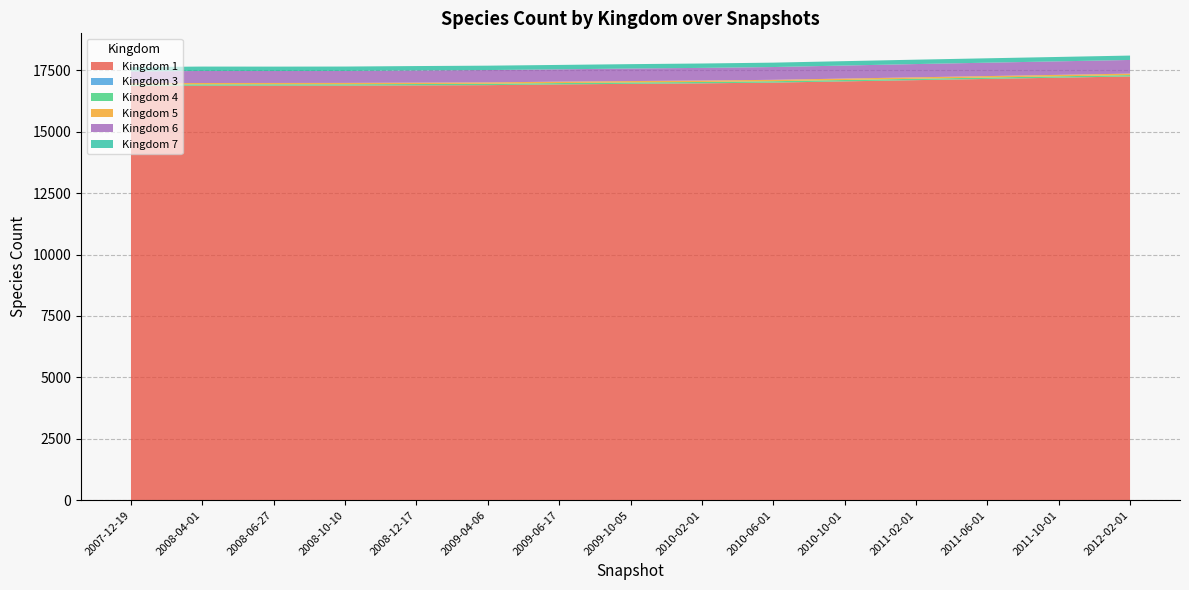

Reading right to left, transcribe all the data shown in this chart.

1: 2012-02-01=17250	2011-10-01=17200	2011-06-01=17150	2011-02-01=17100	2010-10-01=17050	2010-06-01=17000	2010-02-01=16970	2009-10-05=16950	2009-06-17=16926	2009-04-06=16896	2008-12-17=16886	2008-10-10=16876	2008-06-27=16875	2008-04-01=16873	2007-12-19=16866
3: 2012-02-01=1	2011-10-01=1	2011-06-01=1	2011-02-01=1	2010-10-01=1	2010-06-01=1	2010-02-01=1	2009-10-05=1	2009-06-17=1	2009-04-06=1	2008-12-17=1	2008-10-10=1	2008-06-27=1	2008-04-01=1	2007-12-19=1
4: 2012-02-01=55	2011-10-01=55	2011-06-01=55	2011-02-01=55	2010-10-01=55	2010-06-01=55	2010-02-01=55	2009-10-05=55	2009-06-17=55	2009-04-06=55	2008-12-17=55	2008-10-10=55	2008-06-27=55	2008-04-01=55	2007-12-19=55
5: 2012-02-01=61	2011-10-01=60	2011-06-01=60	2011-02-01=59	2010-10-01=59	2010-06-01=58	2010-02-01=58	2009-10-05=57	2009-06-17=57	2009-04-06=57	2008-12-17=56	2008-10-10=56	2008-06-27=55	2008-04-01=55	2007-12-19=55
6: 2012-02-01=555	2011-10-01=550	2011-06-01=545	2011-02-01=540	2010-10-01=530	2010-06-01=520	2010-02-01=515	2009-10-05=510	2009-06-17=502	2009-04-06=502	2008-12-17=497	2008-10-10=487	2008-06-27=486	2008-04-01=490	2007-12-19=477
7: 2012-02-01=179	2011-10-01=179	2011-06-01=179	2011-02-01=179	2010-10-01=179	2010-06-01=179	2010-02-01=179	2009-10-05=179	2009-06-17=179	2009-04-06=179	2008-12-17=179	2008-10-10=179	2008-06-27=179	2008-04-01=179	2007-12-19=179